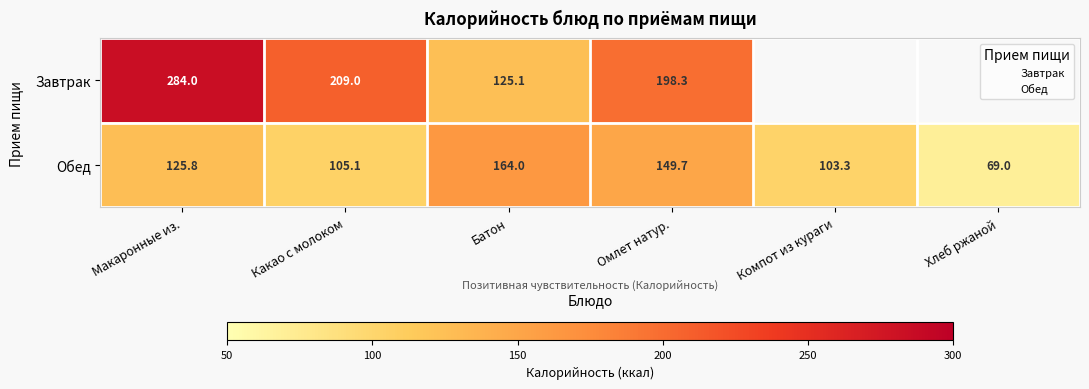

What is the difference between the maximum and minimum values in the Завтрак series?

158.9